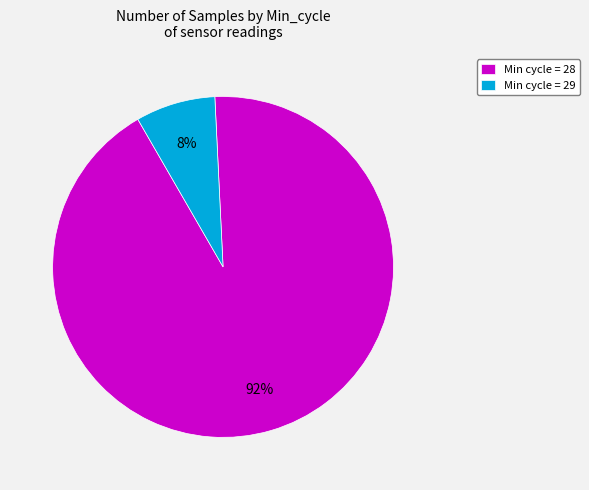

How many slices are in this pie chart?

2